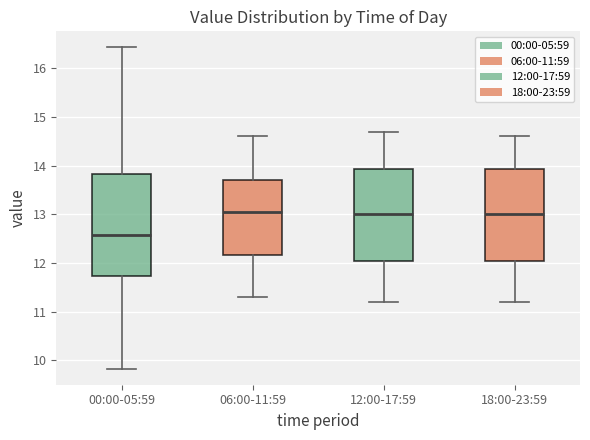

Reading left to right, transcribe this box plot: for each box, give where its median line is, the range the box spans, and where its two whiskers end, as read against the y-axis. The values are not printed on the chart, so give them approximately, as read against the axis.

00:00-05:59: median 12.6, box 11.7 to 13.8, whiskers 9.8 to 16.4
06:00-11:59: median 13.1, box 12.2 to 13.7, whiskers 11.3 to 14.6
12:00-17:59: median 13.0, box 12.1 to 13.9, whiskers 11.2 to 14.7
18:00-23:59: median 13.0, box 12.1 to 13.9, whiskers 11.2 to 14.6